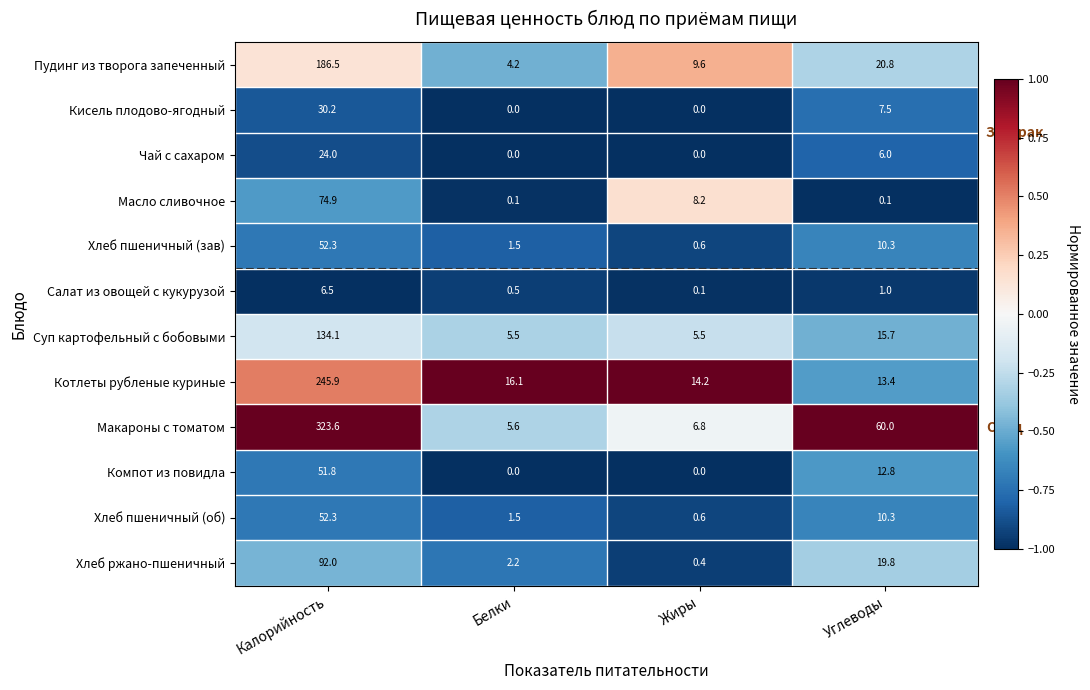

Which series changed the most between Калорийность and Углеводы?

Макароны с томатом